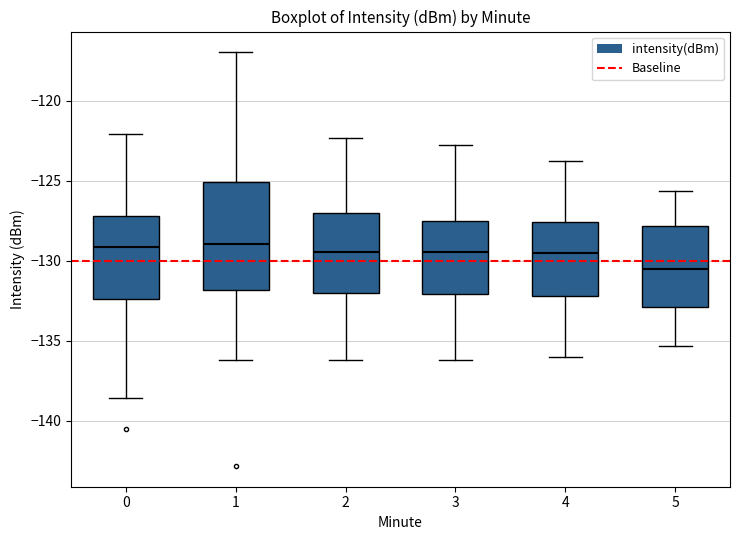

Which box has the lowest median line?

5